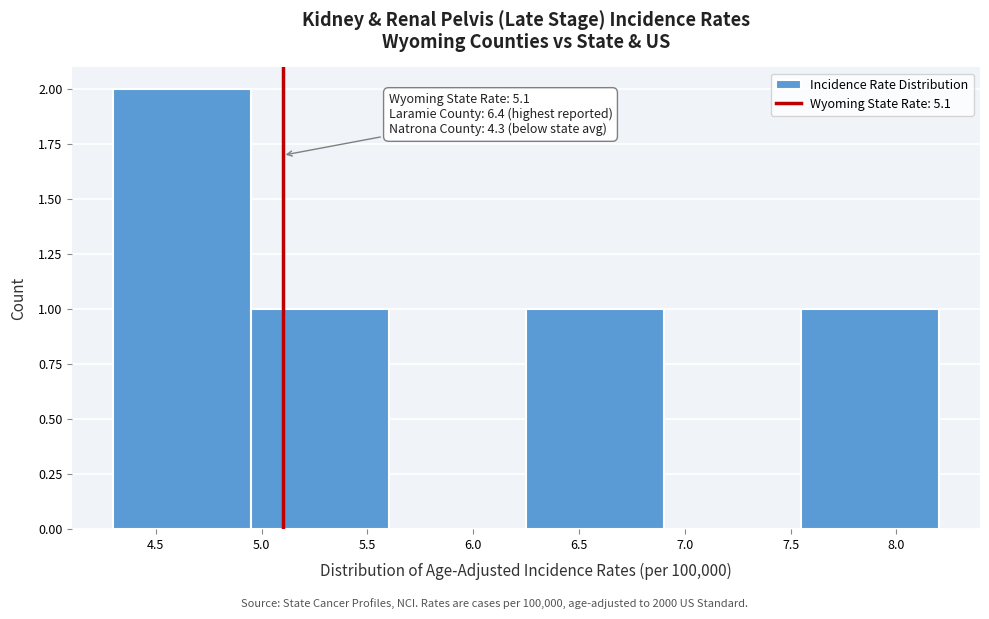

Over which range of the x-axis is the bar tallest?

4.30 to 4.95